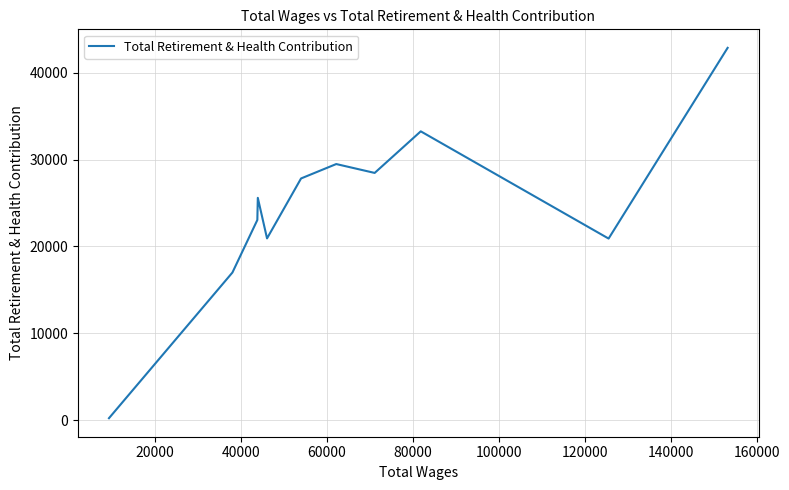

True or false: the data shows 18861 at 60000.

False